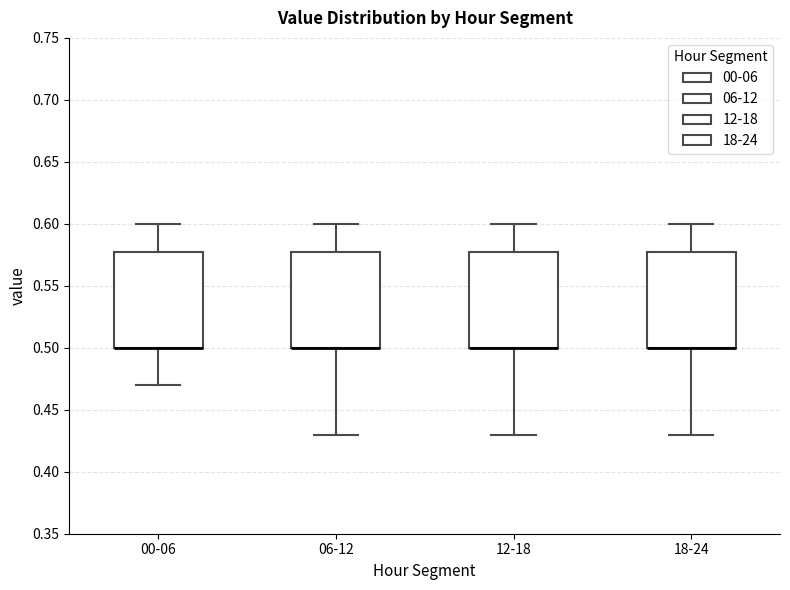

Reading left to right, read every box against the y-axis: the position of its median line, the range the box covers, and the ends of its whiskers. The values are not printed on the chart, so give them approximately, as read against the axis.

00-06: median 0.50 (drawn on the box's lower edge), box 0.50 to 0.58, whiskers 0.47 to 0.60
06-12: median 0.50 (drawn on the box's lower edge), box 0.50 to 0.58, whiskers 0.43 to 0.60
12-18: median 0.50 (drawn on the box's lower edge), box 0.50 to 0.58, whiskers 0.43 to 0.60
18-24: median 0.50 (drawn on the box's lower edge), box 0.50 to 0.58, whiskers 0.43 to 0.60